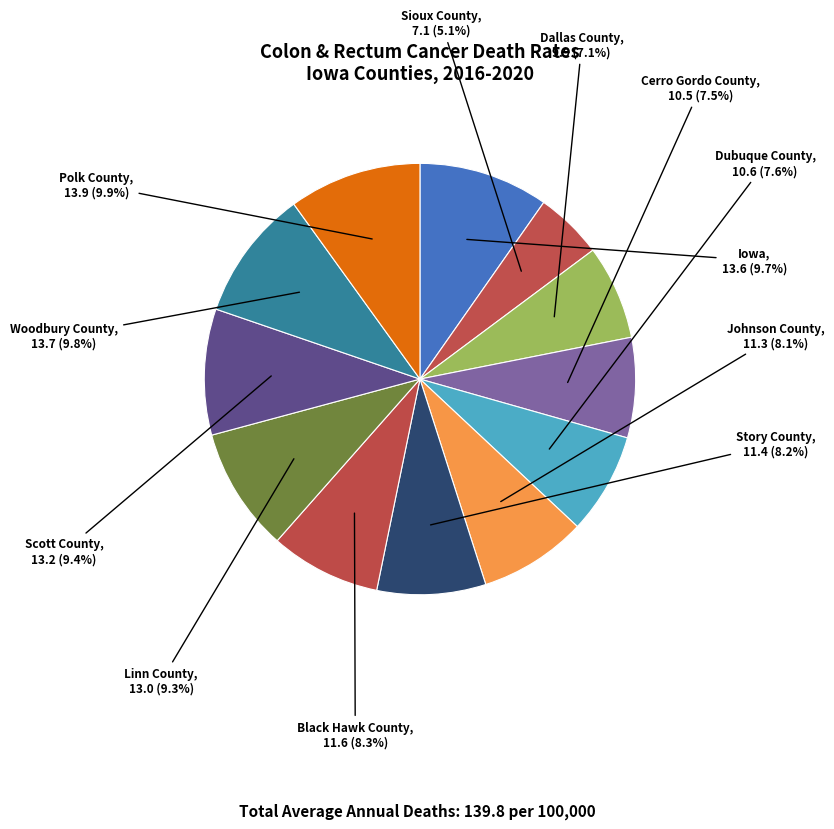

To the nearest percent, what is the combined percentage of Dubuque County and Story County?

16%